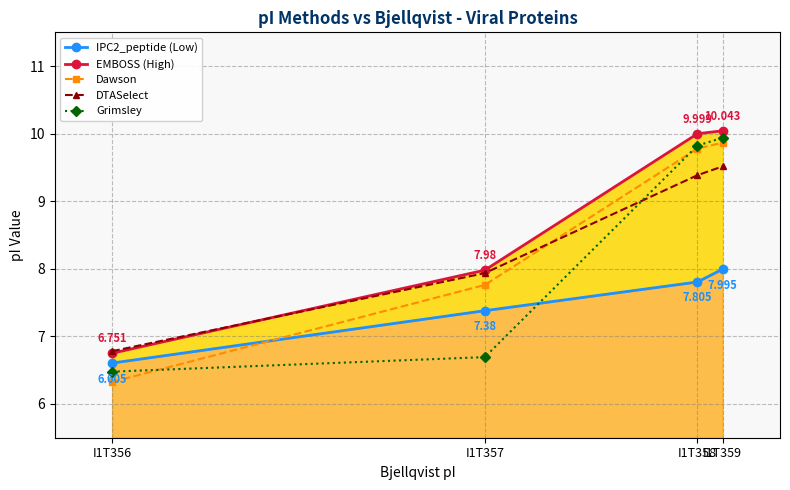

How many distinct data groups are displayed?

5